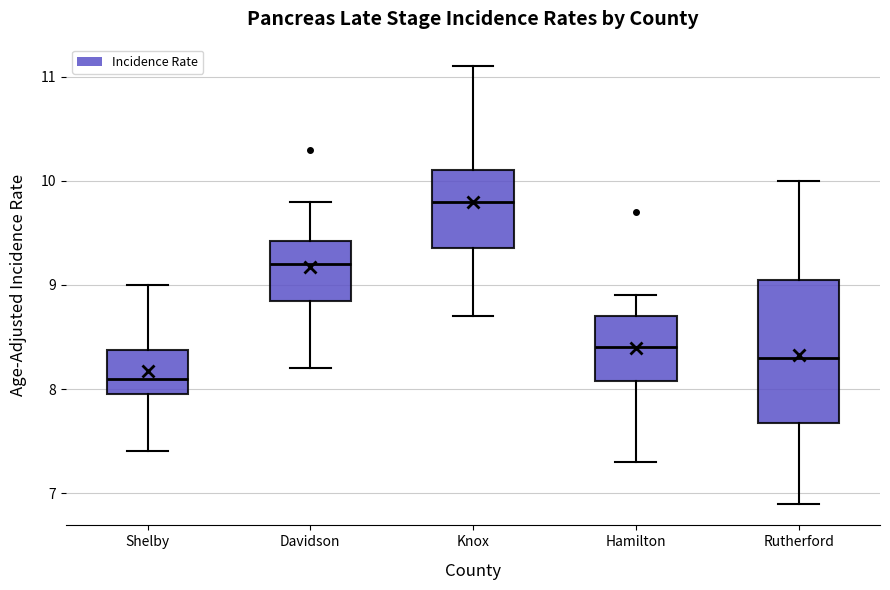

Where is the lower edge of the box for Davidson on the y-axis? The values are not printed on the chart, so give them approximately, as read against the axis.

8.9